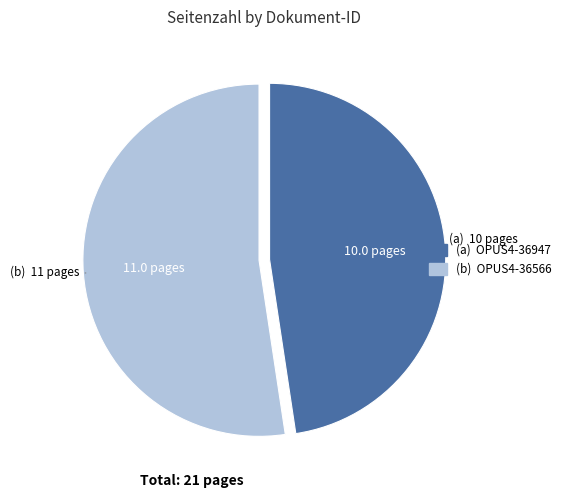

Is there any slice that represents more than half of the pie?

Yes